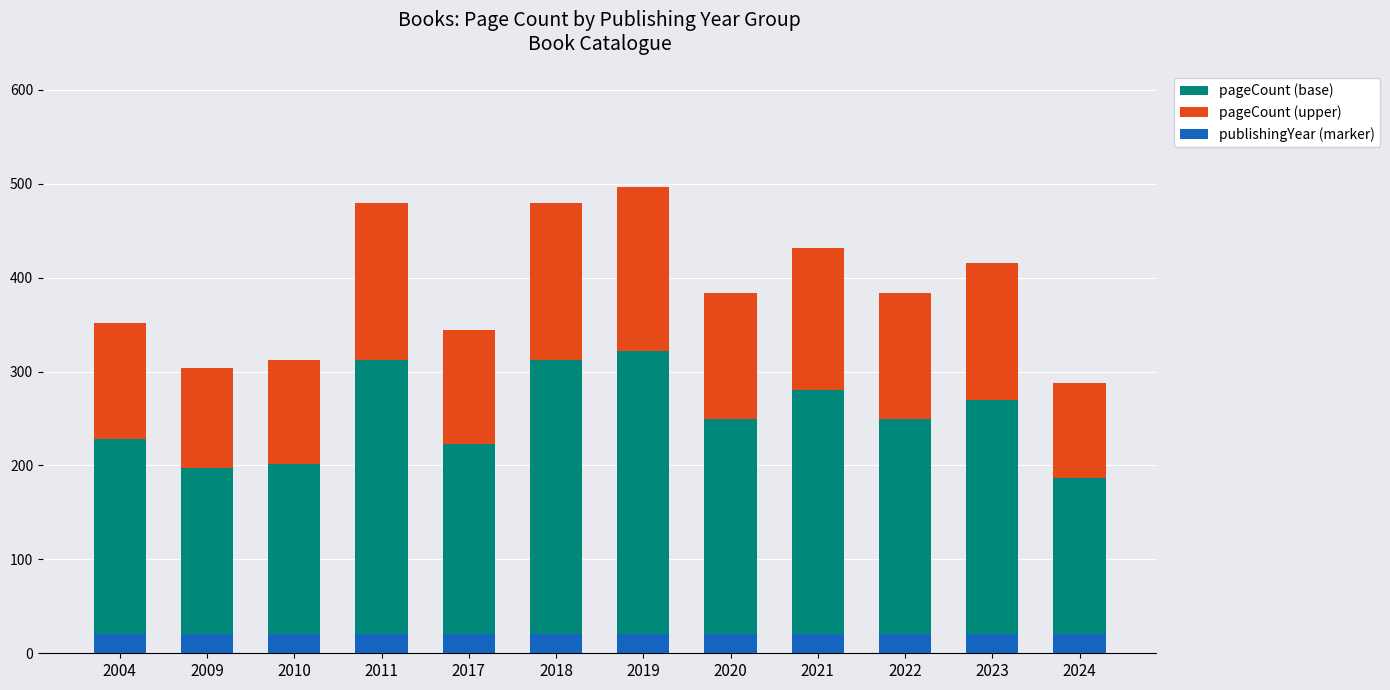

Count the number of categories in the chart.

12